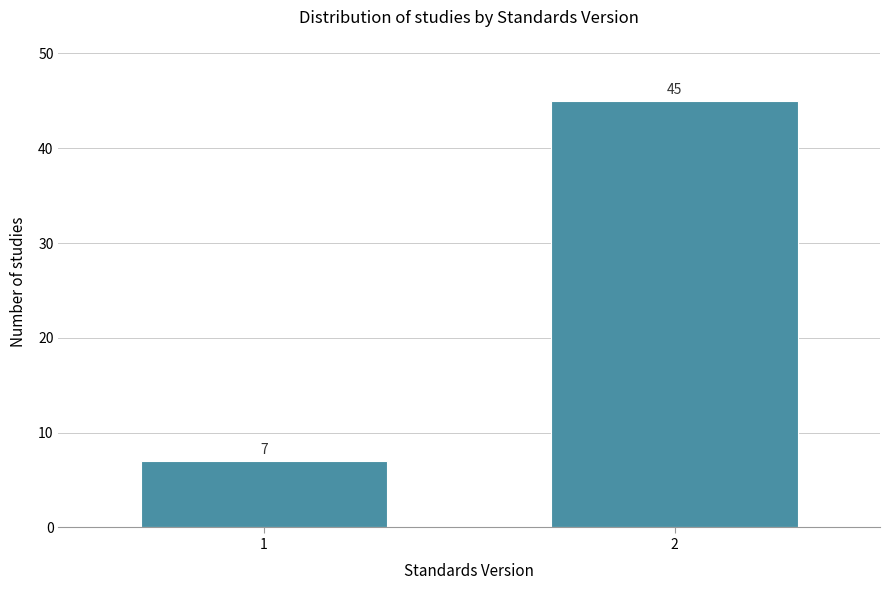

Reading right to left, transcribe all the data shown in this chart.

2=45	1=7